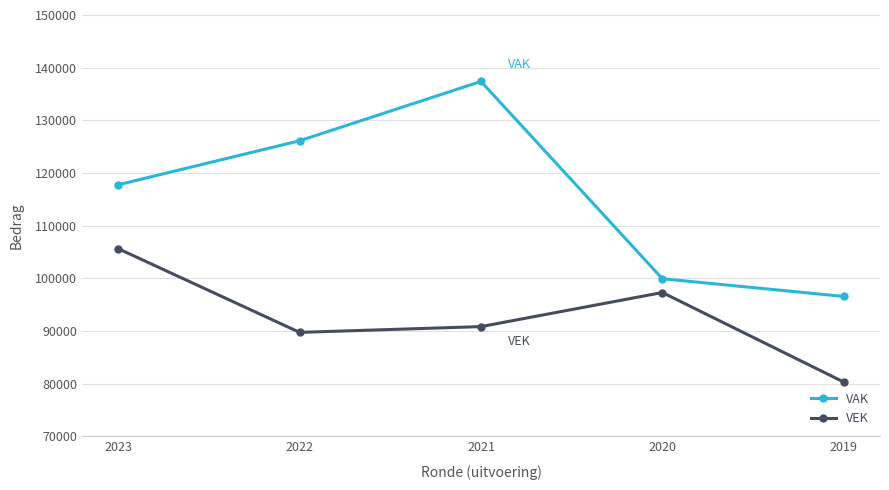

In VAK, how many points are higher than both neighbors (excluding endpoints)?

1